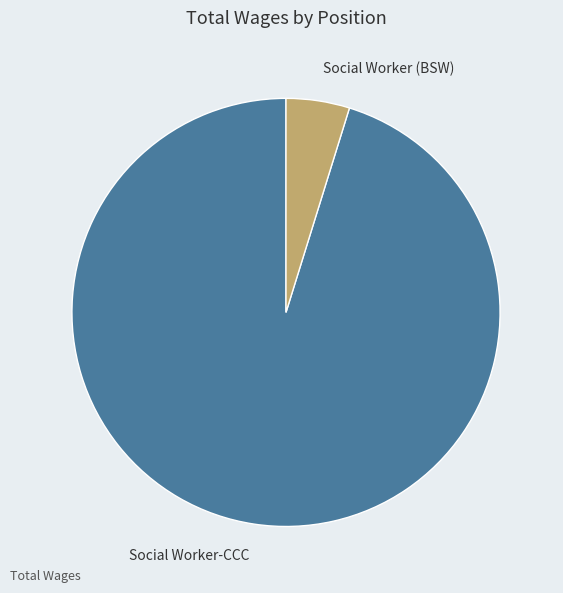

How many segments does this pie chart have?

2